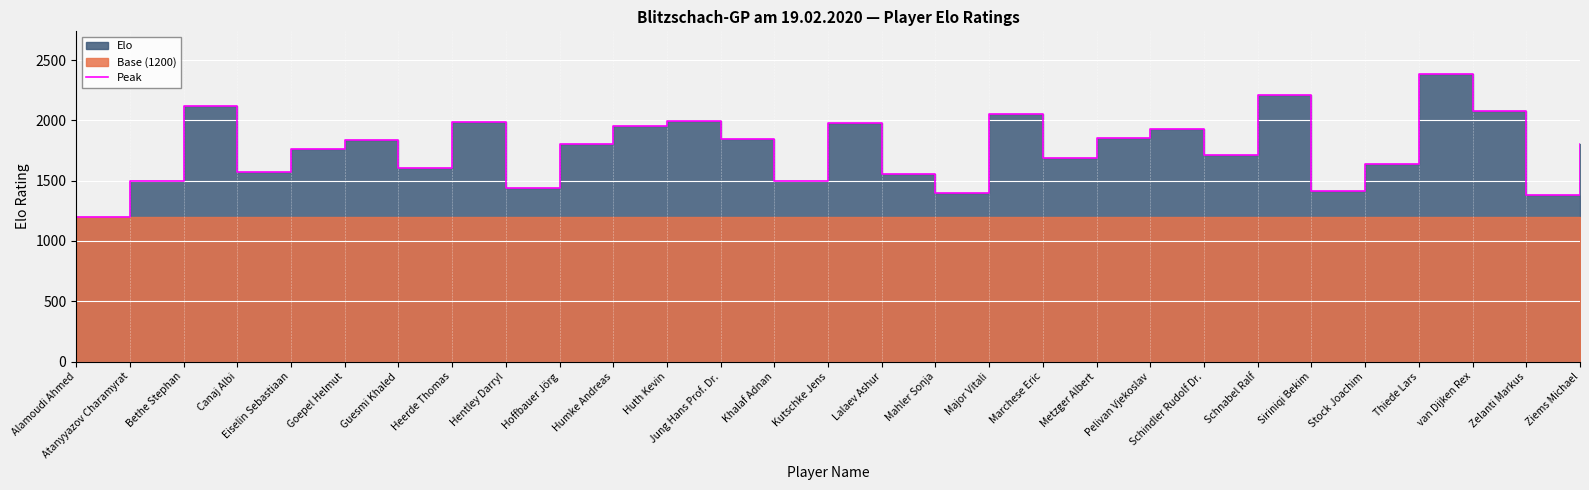

Reading left to right, transcribe all the data shown in this chart.

Alamoudi Ahmed=1200	Atanyyazov Charamyrat=1500	Bethe Stephan=2117	Canaj Albi=1571	Eiselin Sebastiaan=1762	Goepel Helmut=1835	Guesmi Khaled=1602	Heerde Thomas=1990	Hentley Darryl=1442	Hoffbauer Jörg=1805	Humke Andreas=1950	Huth Kevin=1998	Jung Hans Prof. Dr.=1846	Khalaf Adnan=1498	Kutschke Jens=1979	Lalaev Ashur=1556	Mahler Sonja=1398	Major Vitali=2050	Marchese Eric=1684	Metzger Albert=1850	Pelivan Vjekoslav=1928	Schindler Rudolf Dr.=1713	Schnabel Ralf=2212	Siriniqi Bekim=1416	Stock Joachim=1640	Thiede Lars=2381	van Dijken Rex=2075	Zelanti Markus=1383	Ziems Michael=1808